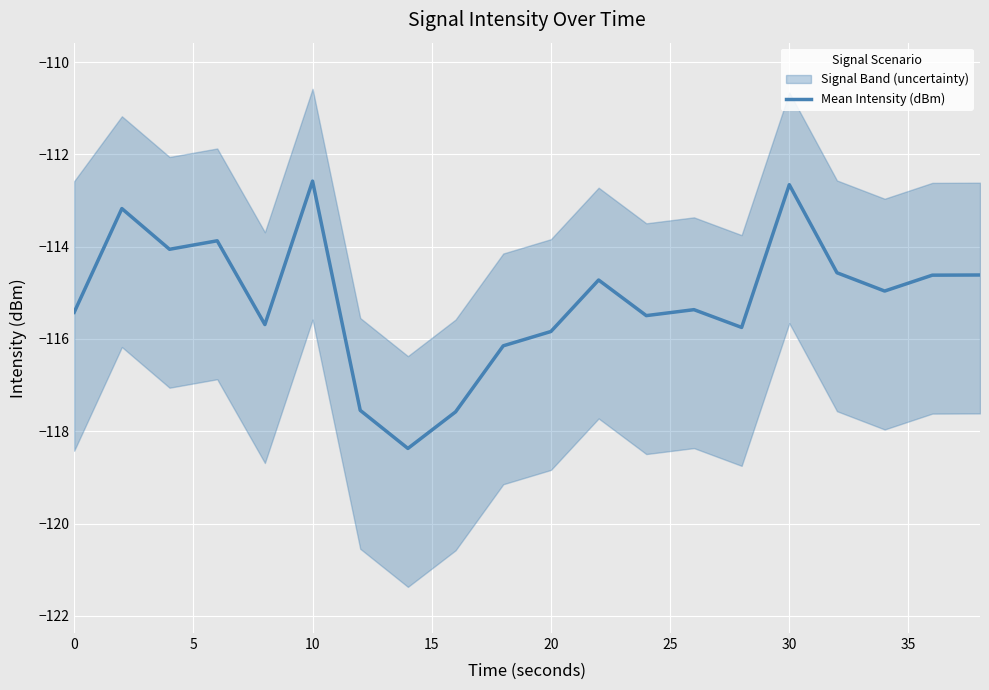

Is it true that Mean Intensity (dBm) equals -112.6 at 10?

True